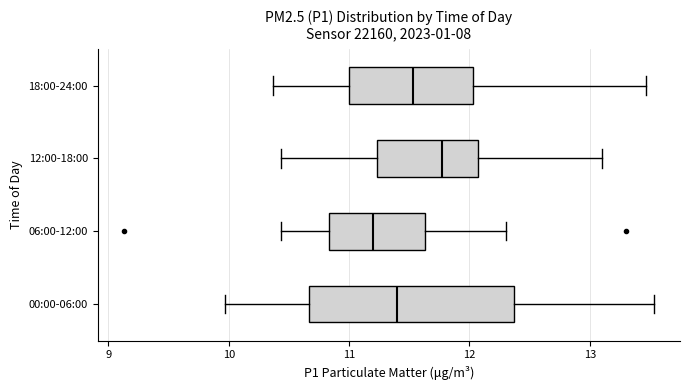

Comparing the boxes themselves (not the whiskers), which one is the widest?

00:00-06:00